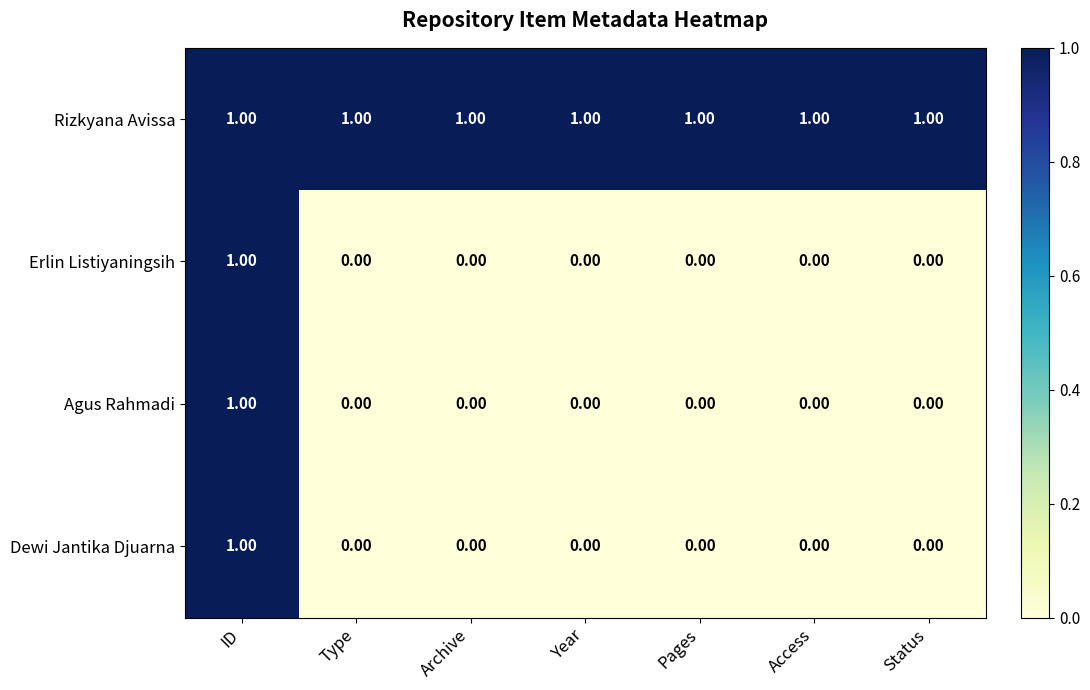

Which series has the largest total across all categories?

Rizkyana Avissa